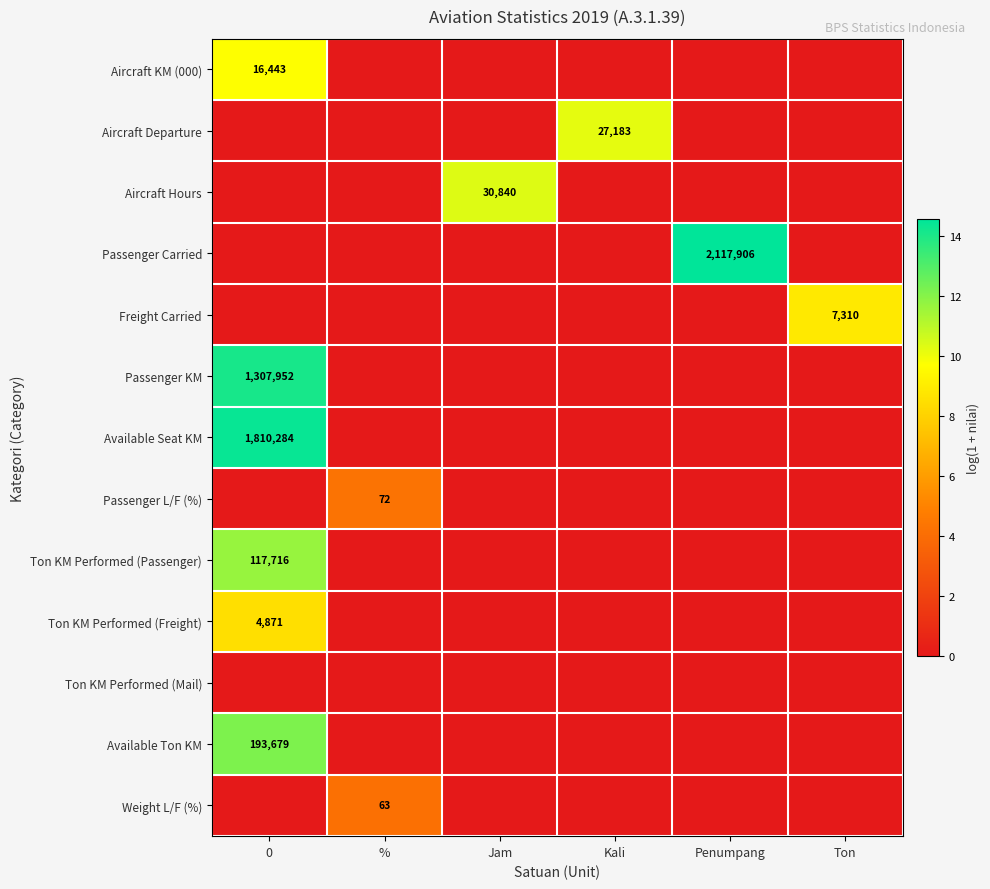

What is the difference between the highest and lowest values at Jam?

10.3